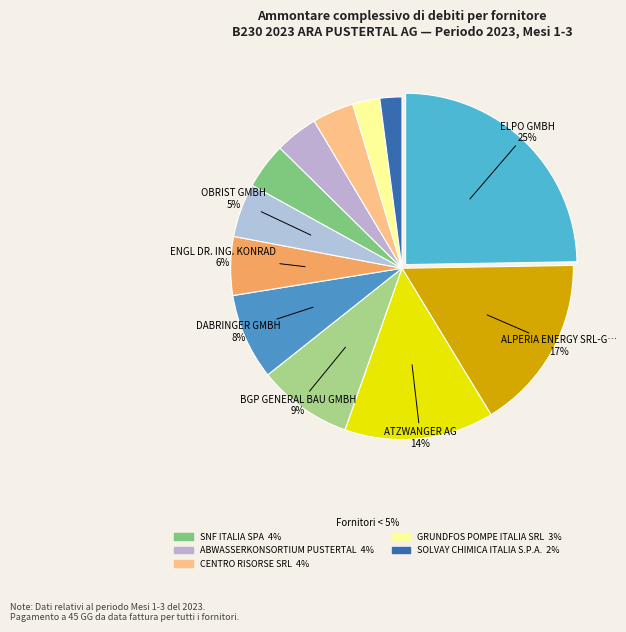

Count the number of slices in the pie.

12